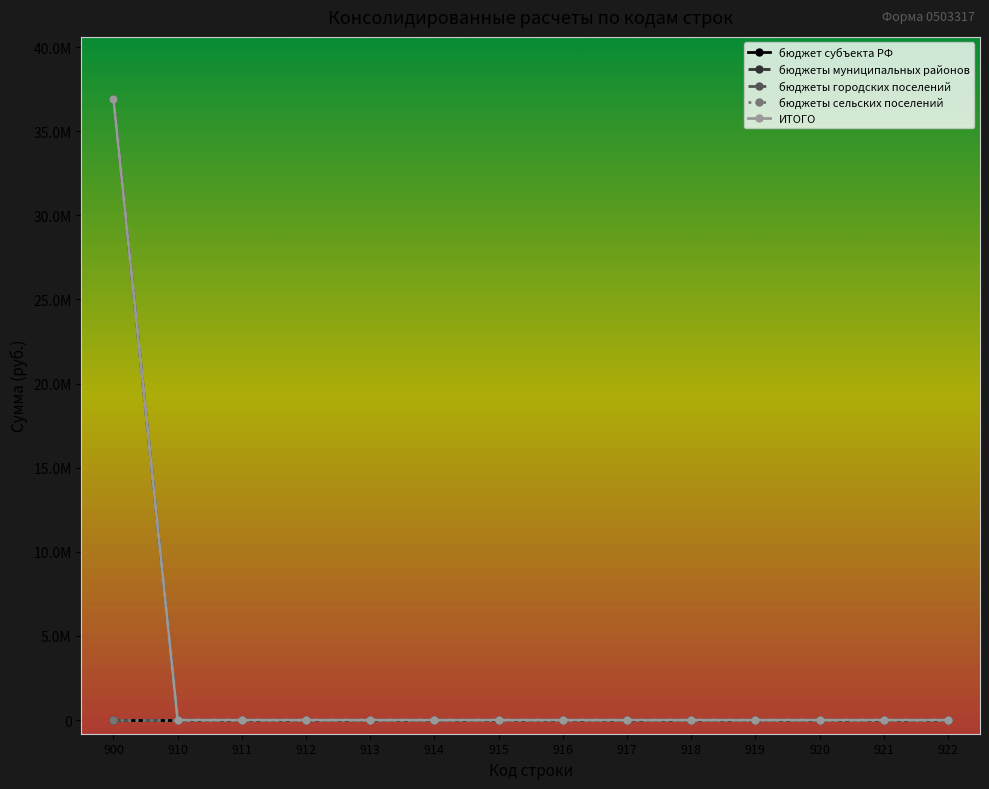

Rank the categories by бюджеты городских поселений value from lowest to highest.

900, 910, 911, 912, 913, 914, 915, 916, 917, 918, 919, 920, 921, 922